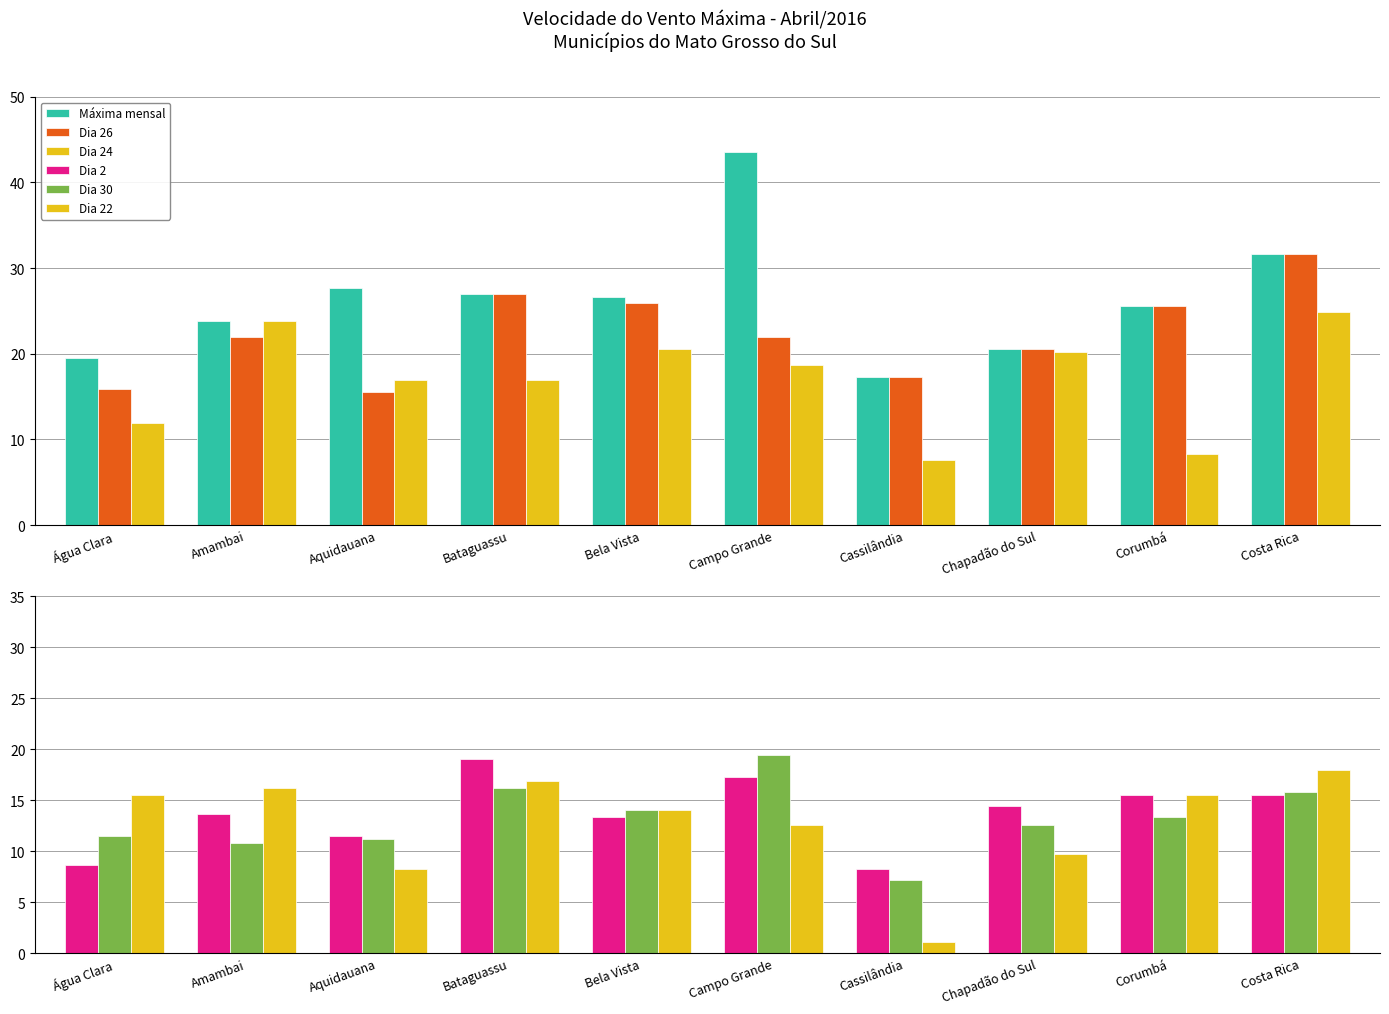

What is the difference between the Dia 24 values at Costa Rica and Campo Grande?

6.1